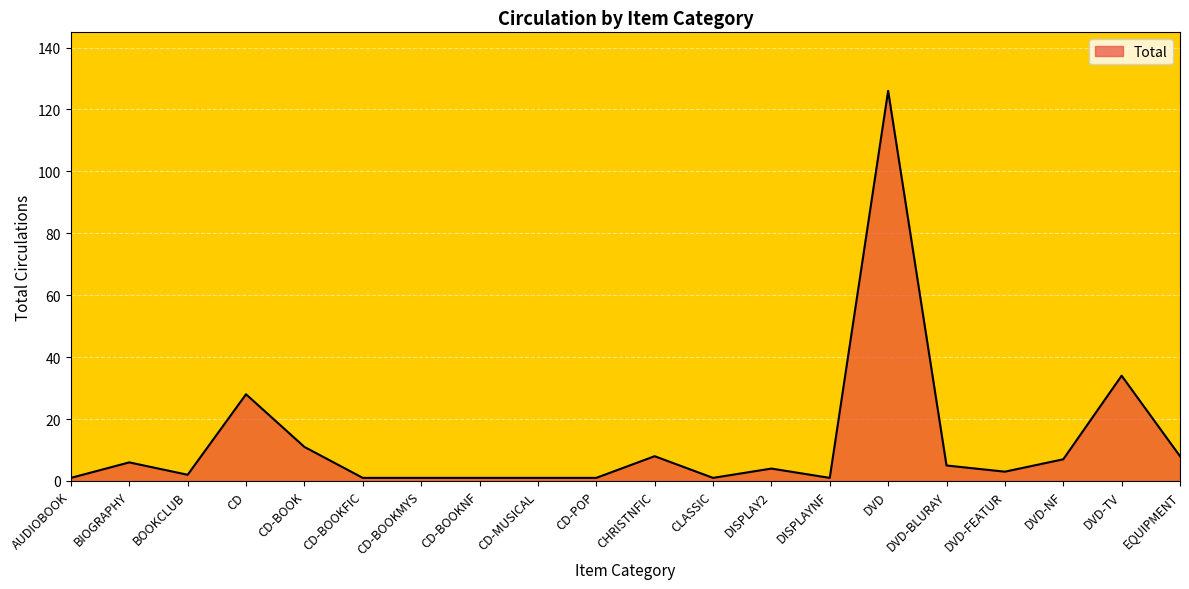

Reading left to right, transcribe all the data shown in this chart.

AUDIOBOOK=1	BIOGRAPHY=6	BOOKCLUB=2	CD=28	CD-BOOK=11	CD-BOOKFIC=1	CD-BOOKMYS=1	CD-BOOKNF=1	CD-MUSICAL=1	CD-POP=1	CHRISTNFIC=8	CLASSIC=1	DISPLAY2=4	DISPLAYNF=1	DVD=126	DVD-BLURAY=5	DVD-FEATUR=3	DVD-NF=7	DVD-TV=34	EQUIPMENT=8